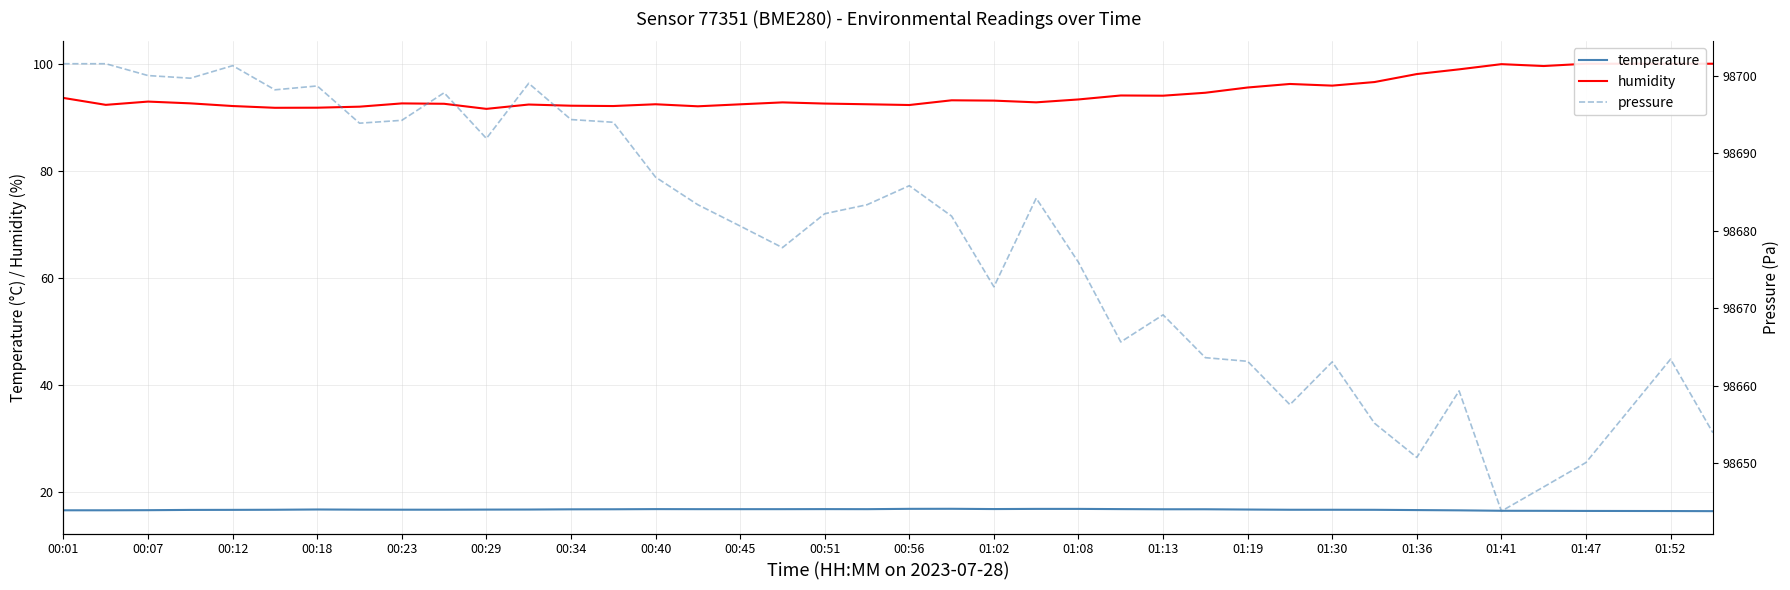

What is the smallest value displayed?

16.4